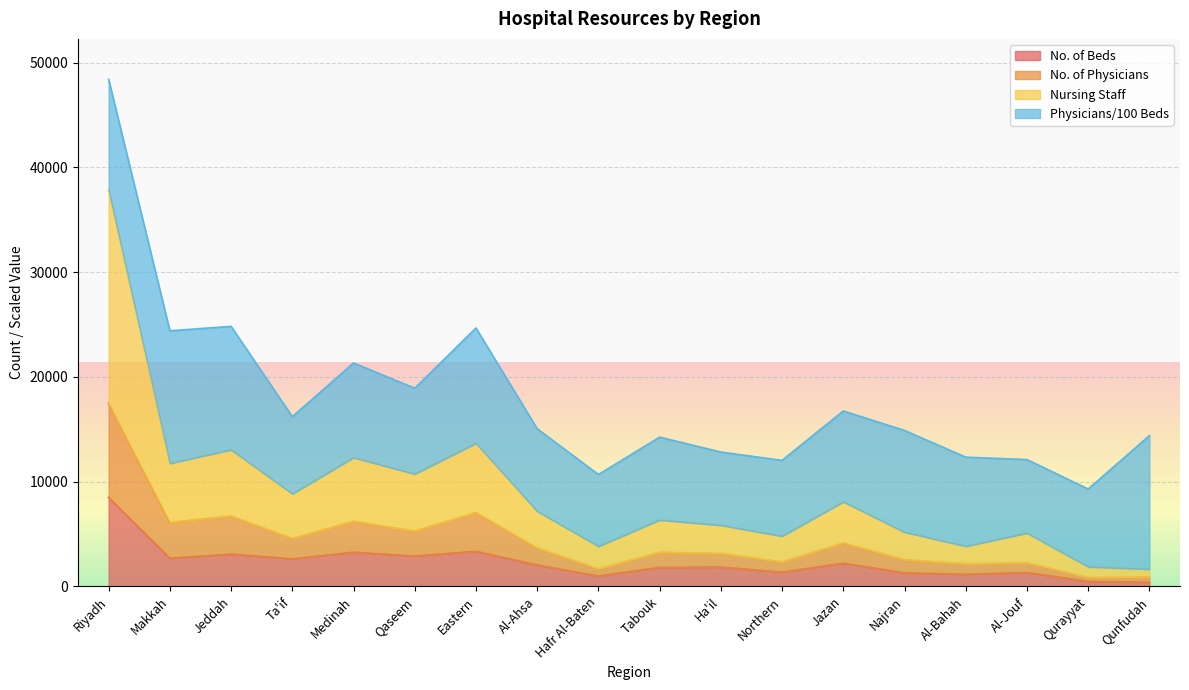

Which series has the widest spread of values?

Nursing Staff